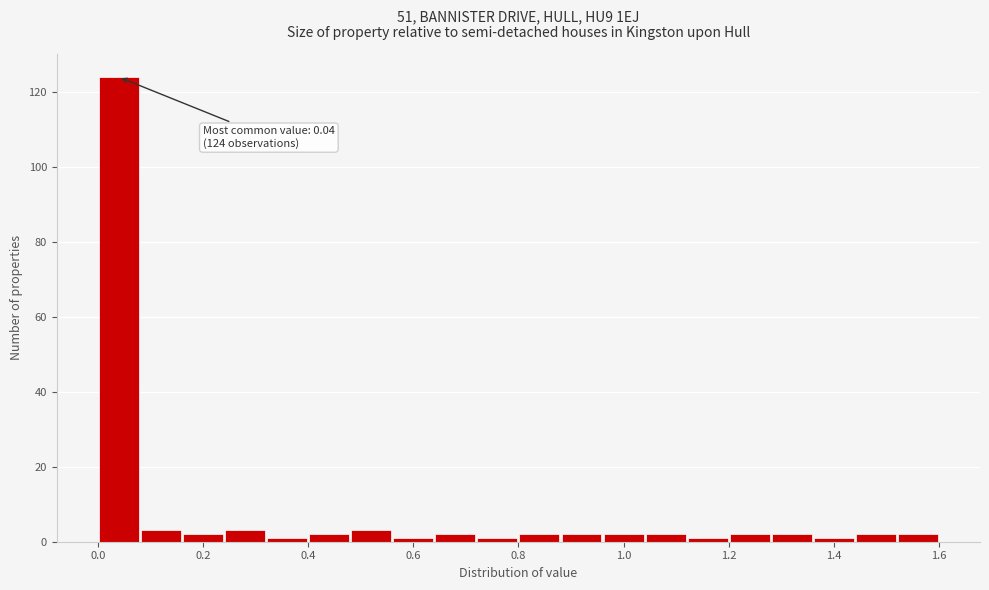

Which range on the x-axis has the tallest bar?

0.00 to 0.08